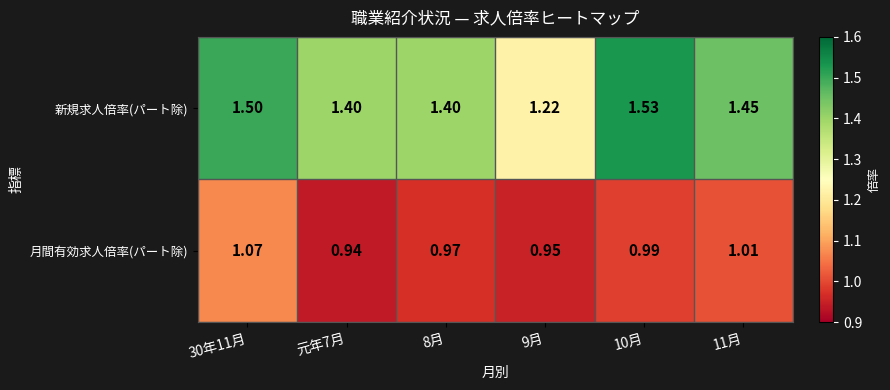

How many series are shown in this chart?

2